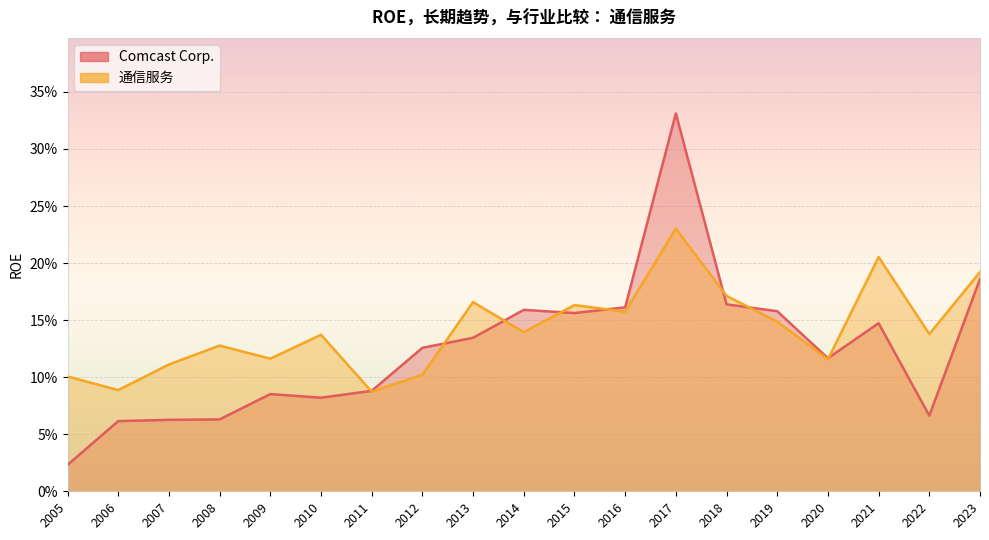

Does the chart display data point markers on the line(s)?

No